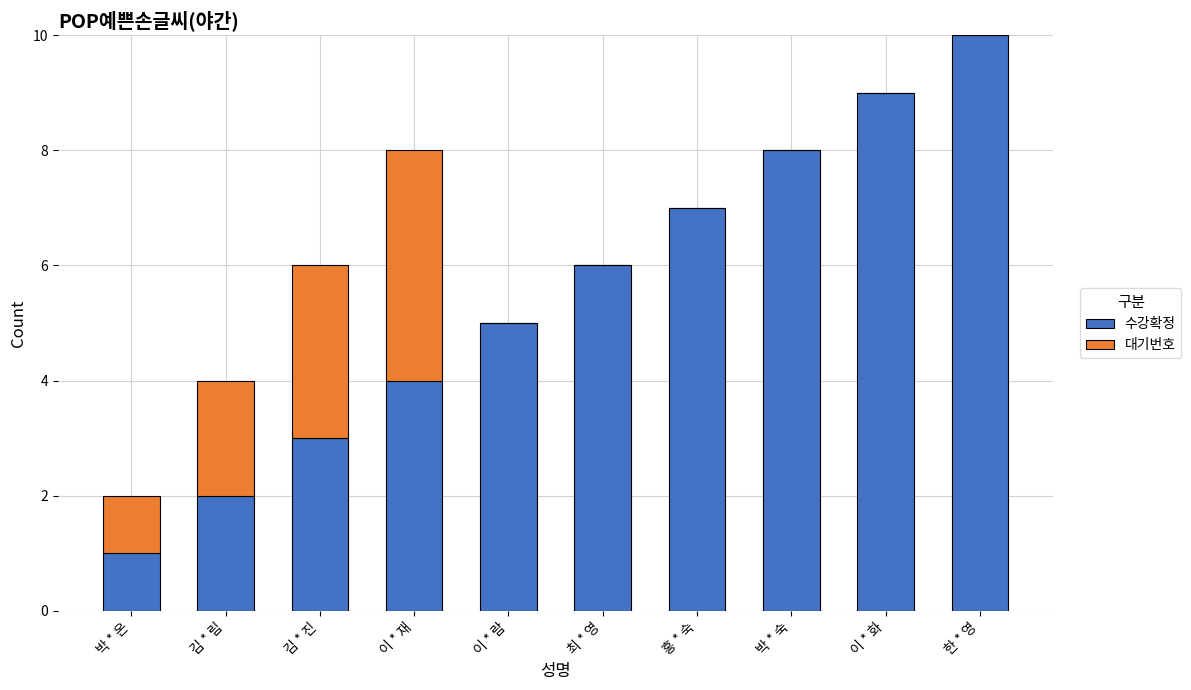

Read the 수강확정 value at 최 * 영.

6